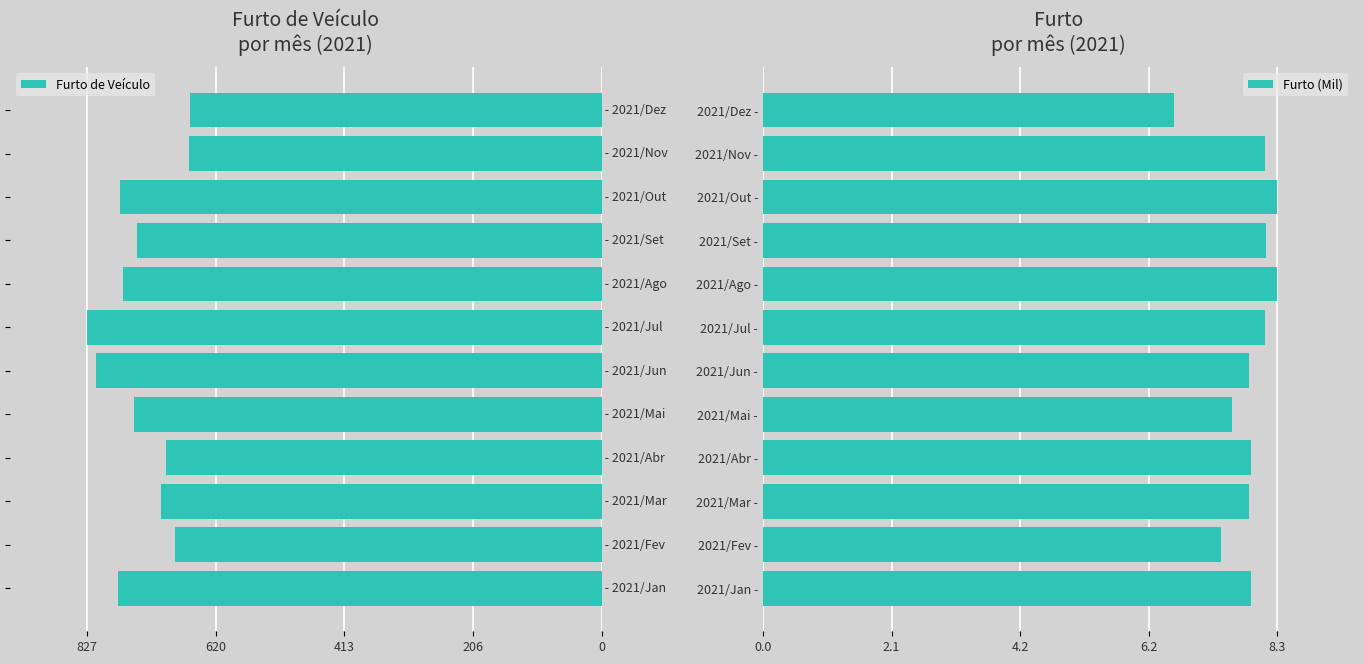

What is the average value of the Furto de Veículo series?

-739.8